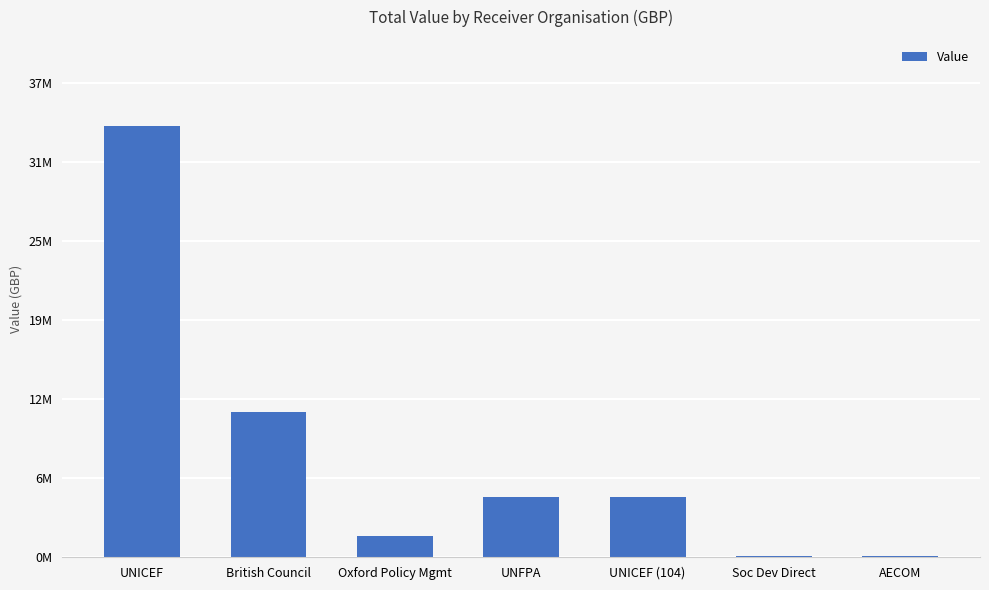

Reading left to right, list all the values displayed in this chart.

33892522.0	11403002.2	1695191.0	4736564.0	4706048.0	106806.0	80425.0